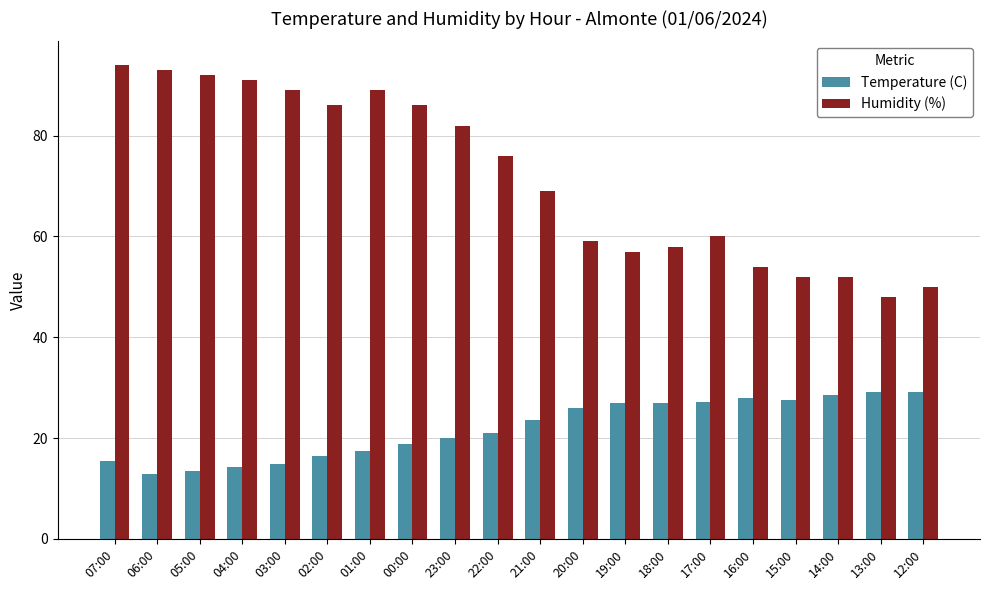

Where is Temperature (C) nearest to the value 21?

22:00